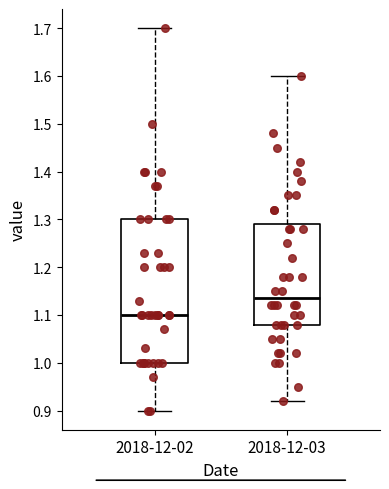

Comparing the boxes themselves (not the whiskers), which one is the tallest?

2018-12-02